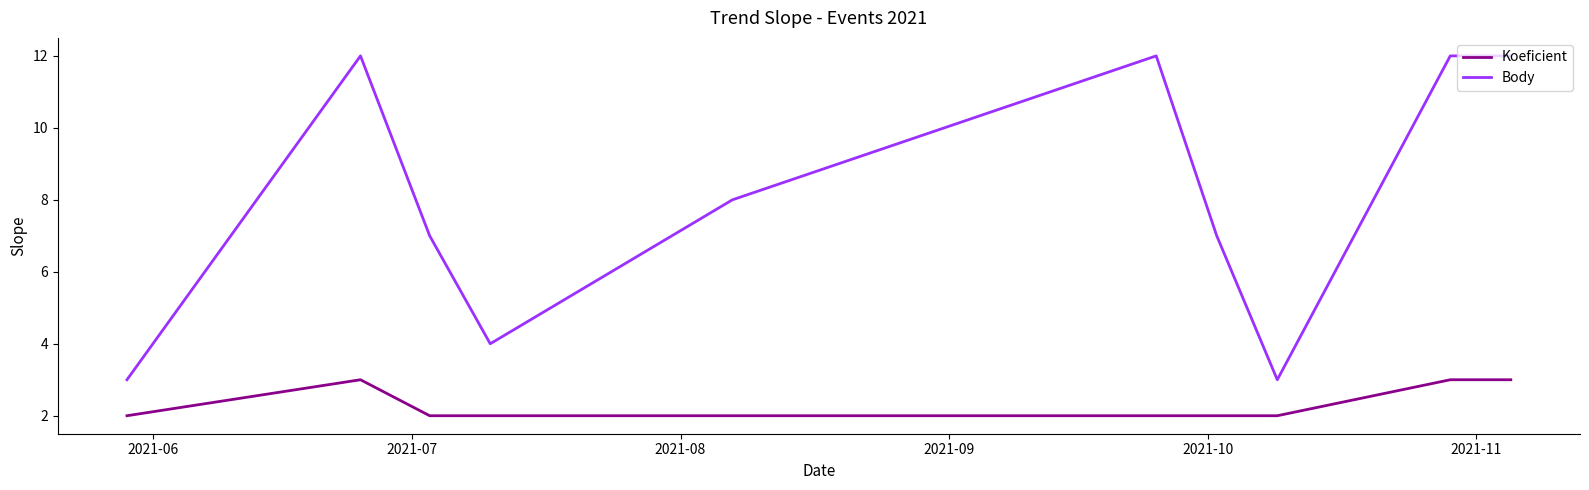

Rank the series by their average value, from highest to lowest.

Body, Koeficient